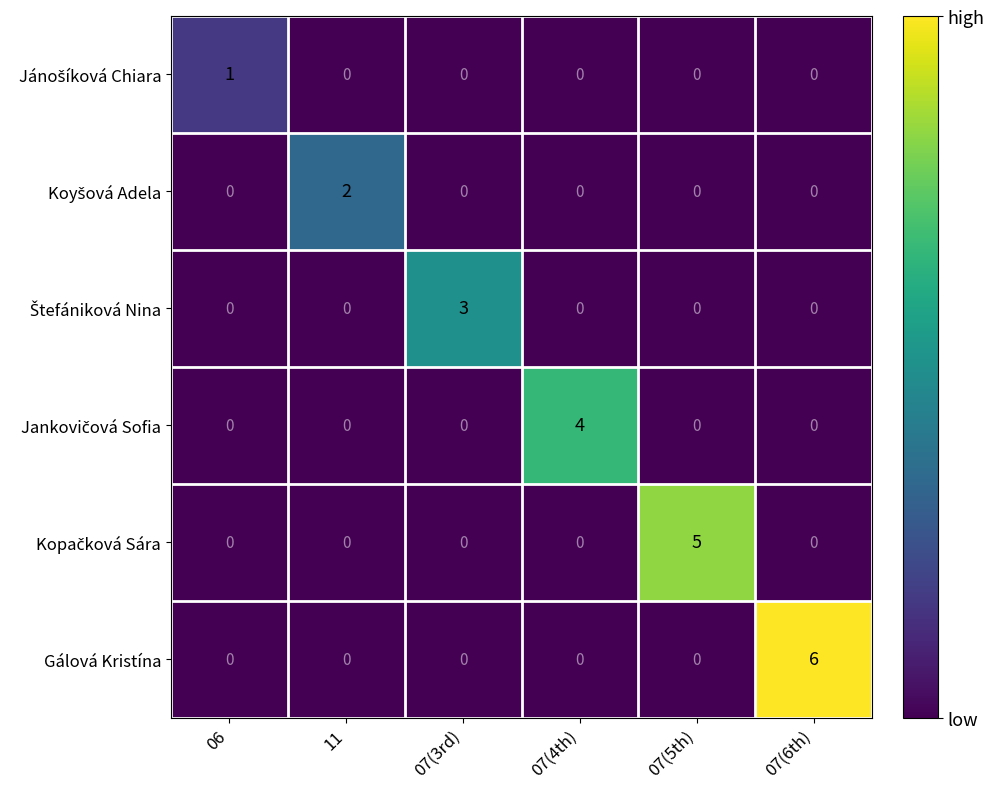

What is the spread (max minus min) of values at 06?

1